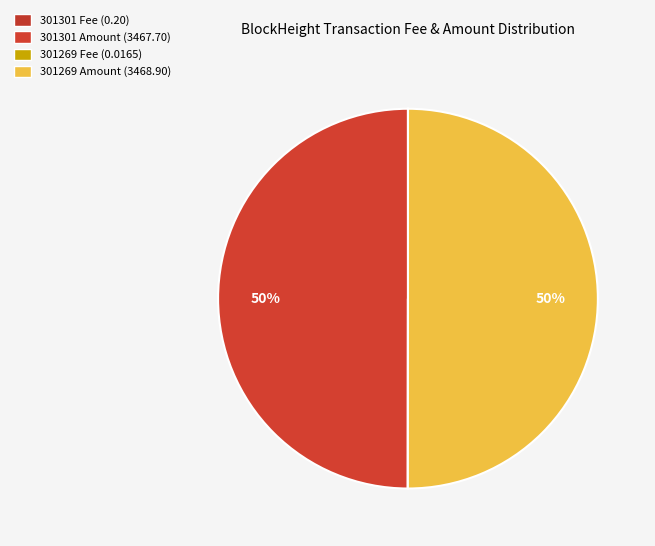

To the nearest percent, what is the average slice percentage?

50%